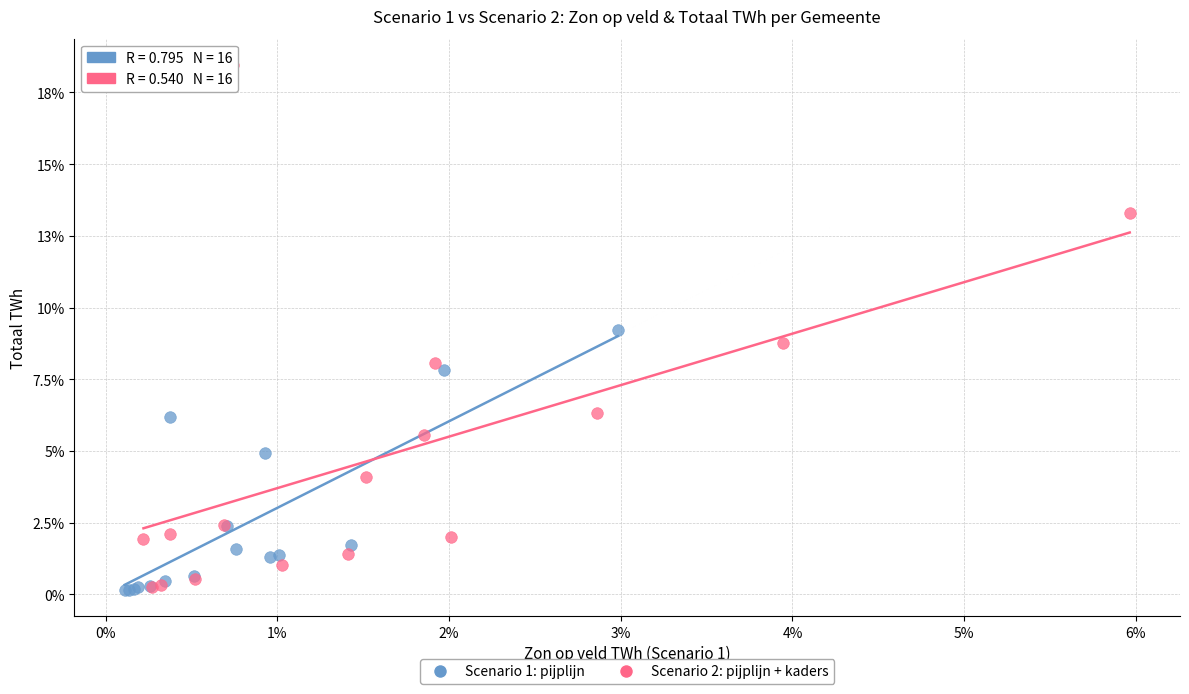

What are all the series names shown in the legend?

Scenario 1: pijplijn, Scenario 2: pijplijn + kaders